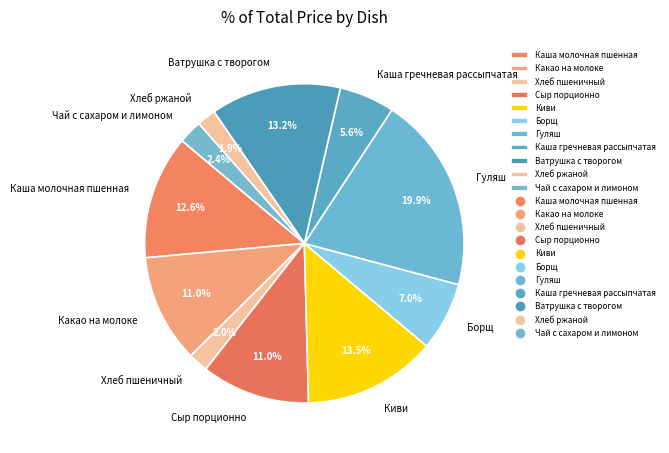

Is it true that Хлеб пшеничный is 14% of the pie?

False